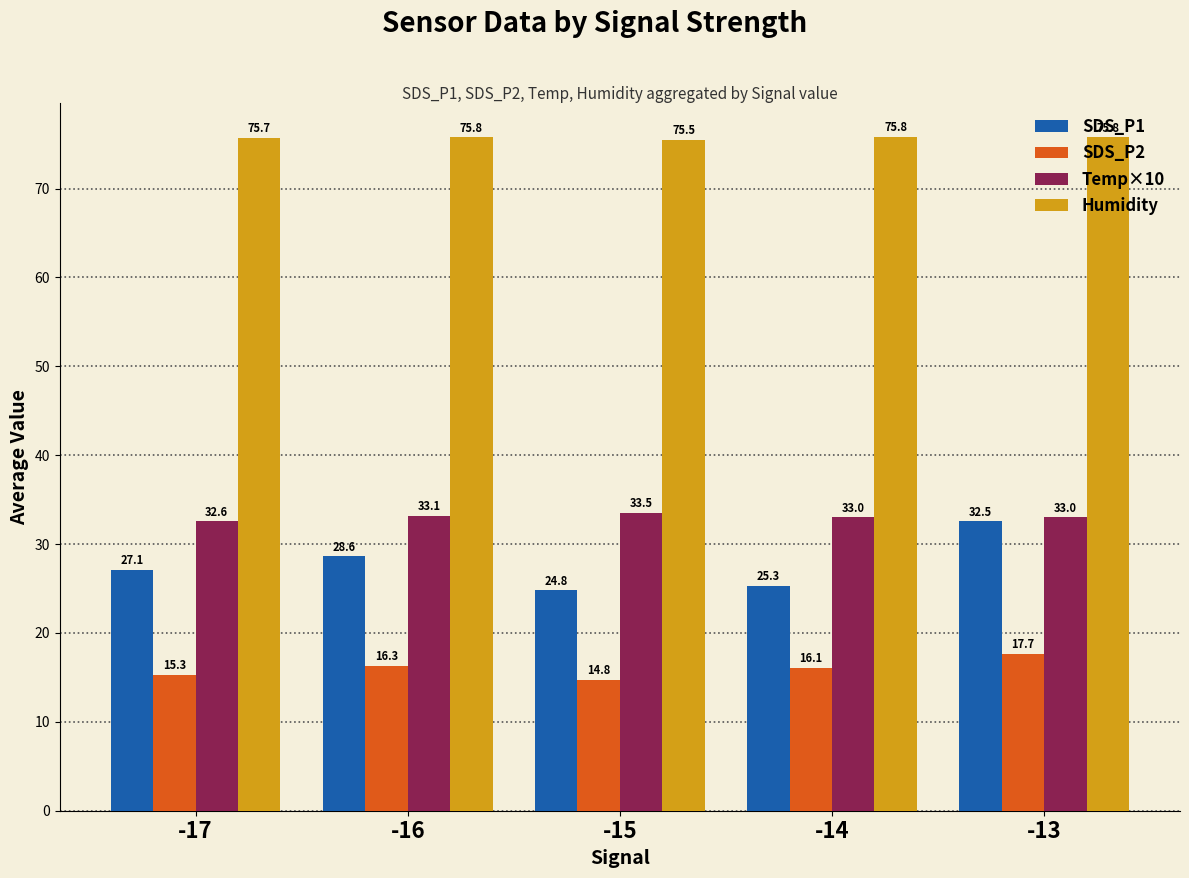

How many values in the SDS_P2 series are below 16?

2